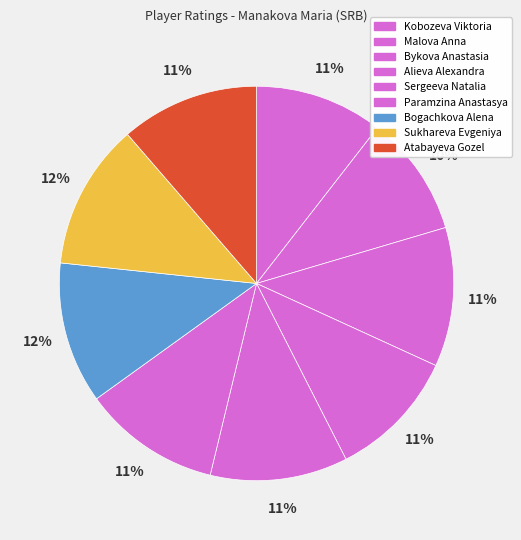

How many slices are in this pie chart?

9